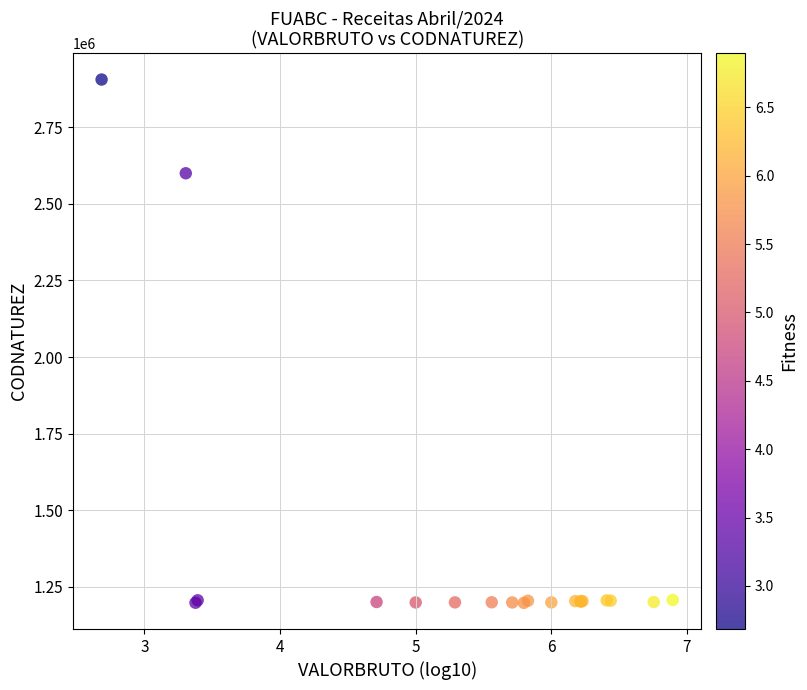

What Y value in the scatter plot is closest to 2051866?

2599766.4